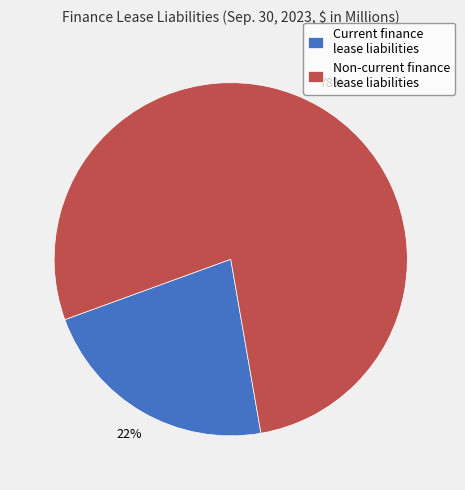

Count the number of slices in the pie.

2